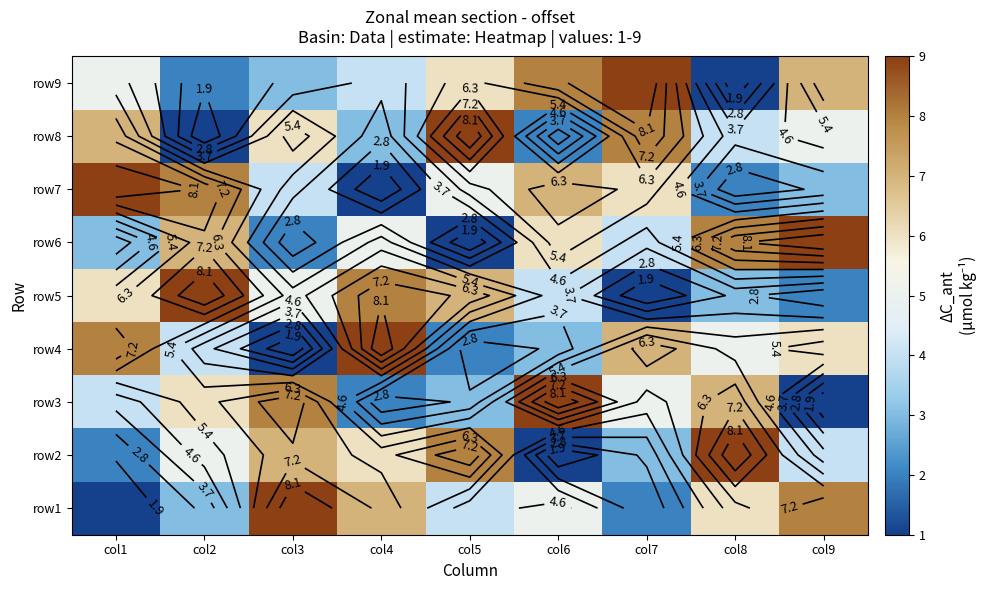

Is the value of row5 at col7 greater than the value of row4 at col2?

No